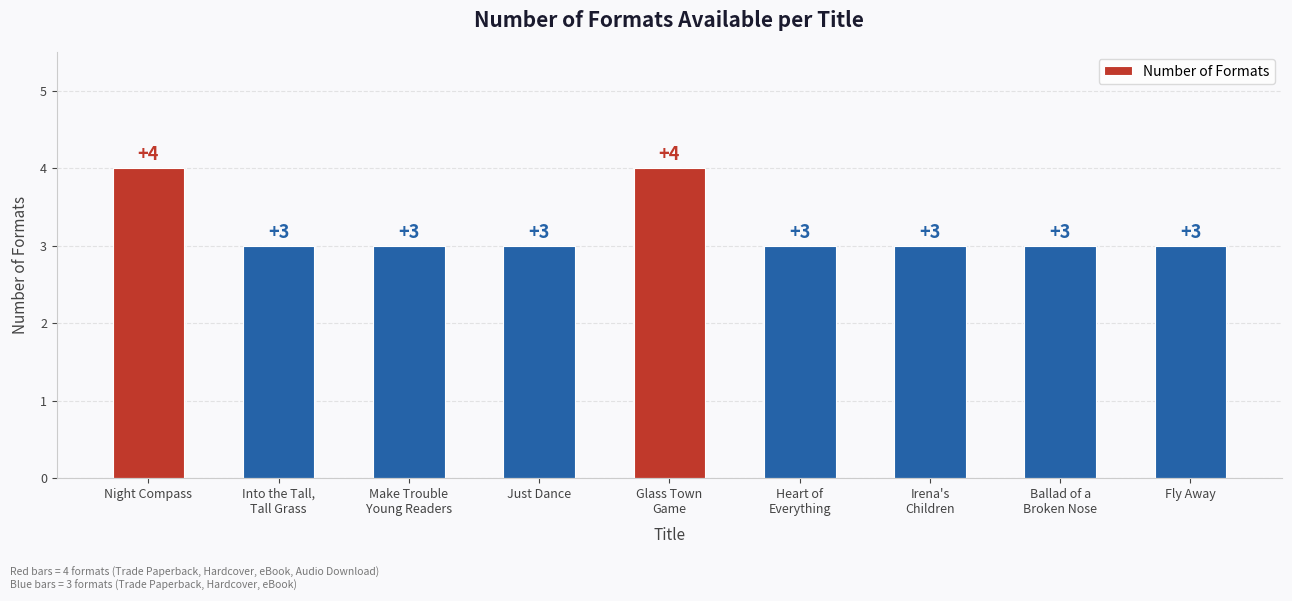

Reading left to right, list all the values displayed in this chart.

4	3	3	3	4	3	3	3	3